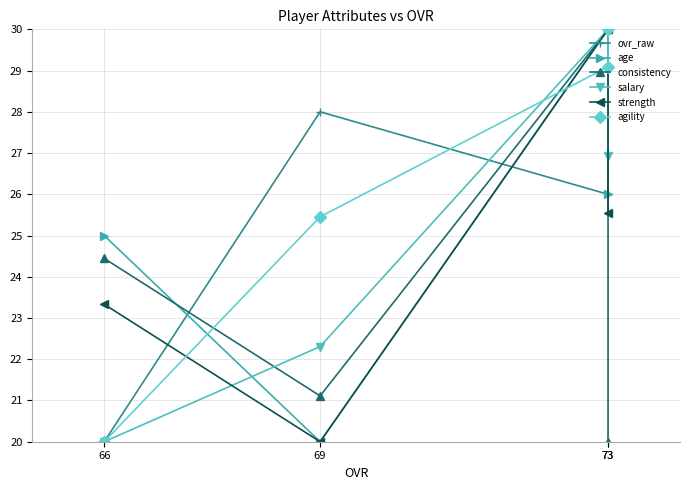

Which series changed the most between 69 and 66?

ovr_raw